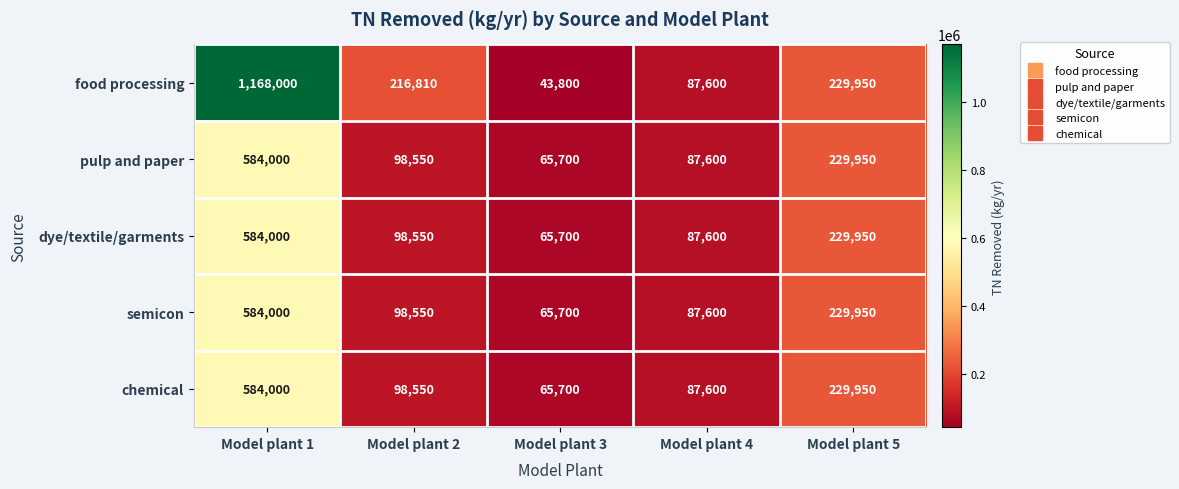

List the labels in order of dye/textile/garments value, smallest first.

Model plant 3, Model plant 4, Model plant 2, Model plant 5, Model plant 1